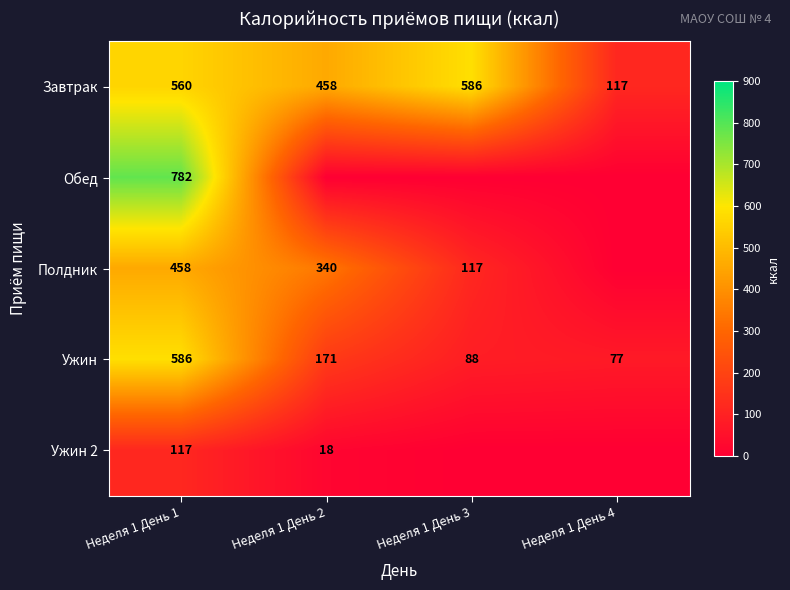

True or false: Завтрак has a value of 560 at Неделя 1 День 1.

True